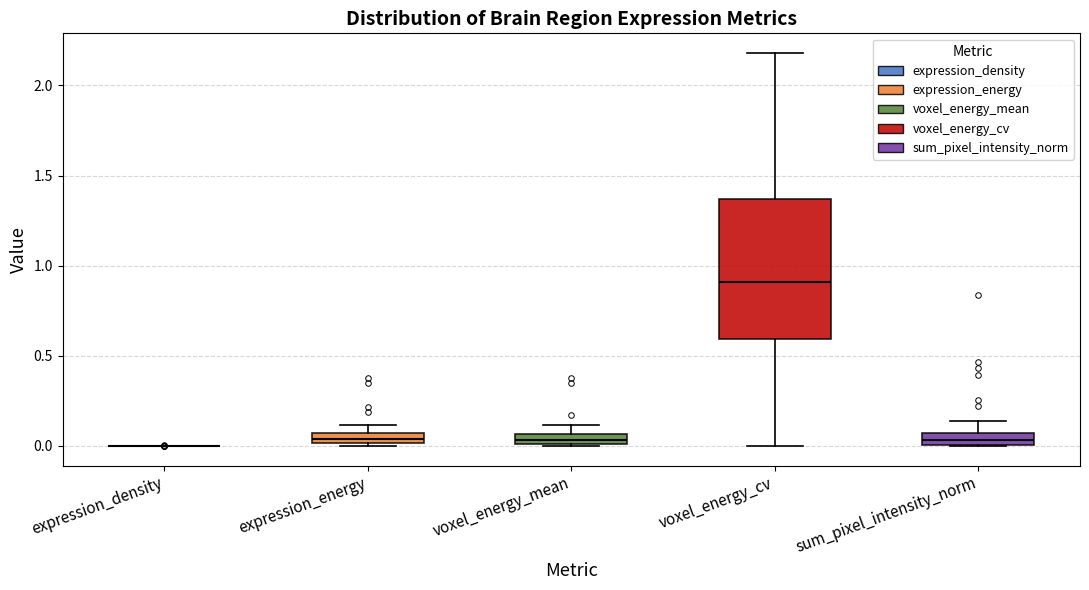

Comparing the boxes themselves (not the whiskers), which one is the tallest?

voxel_energy_cv